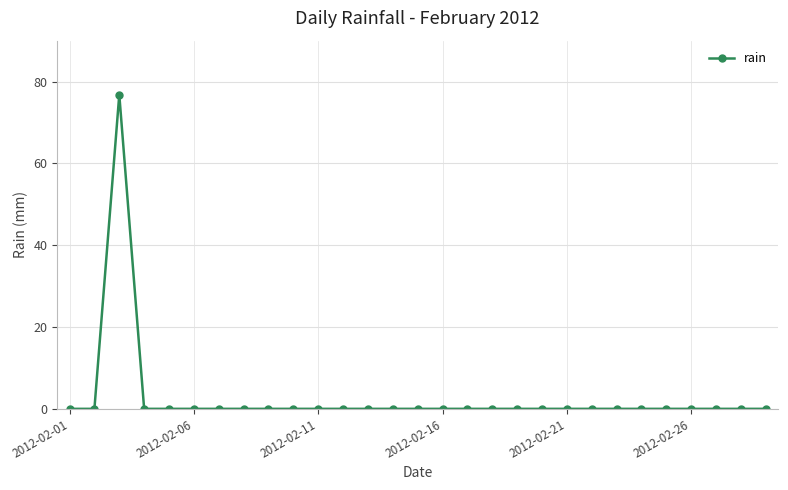

What is the greatest value displayed?

76.8